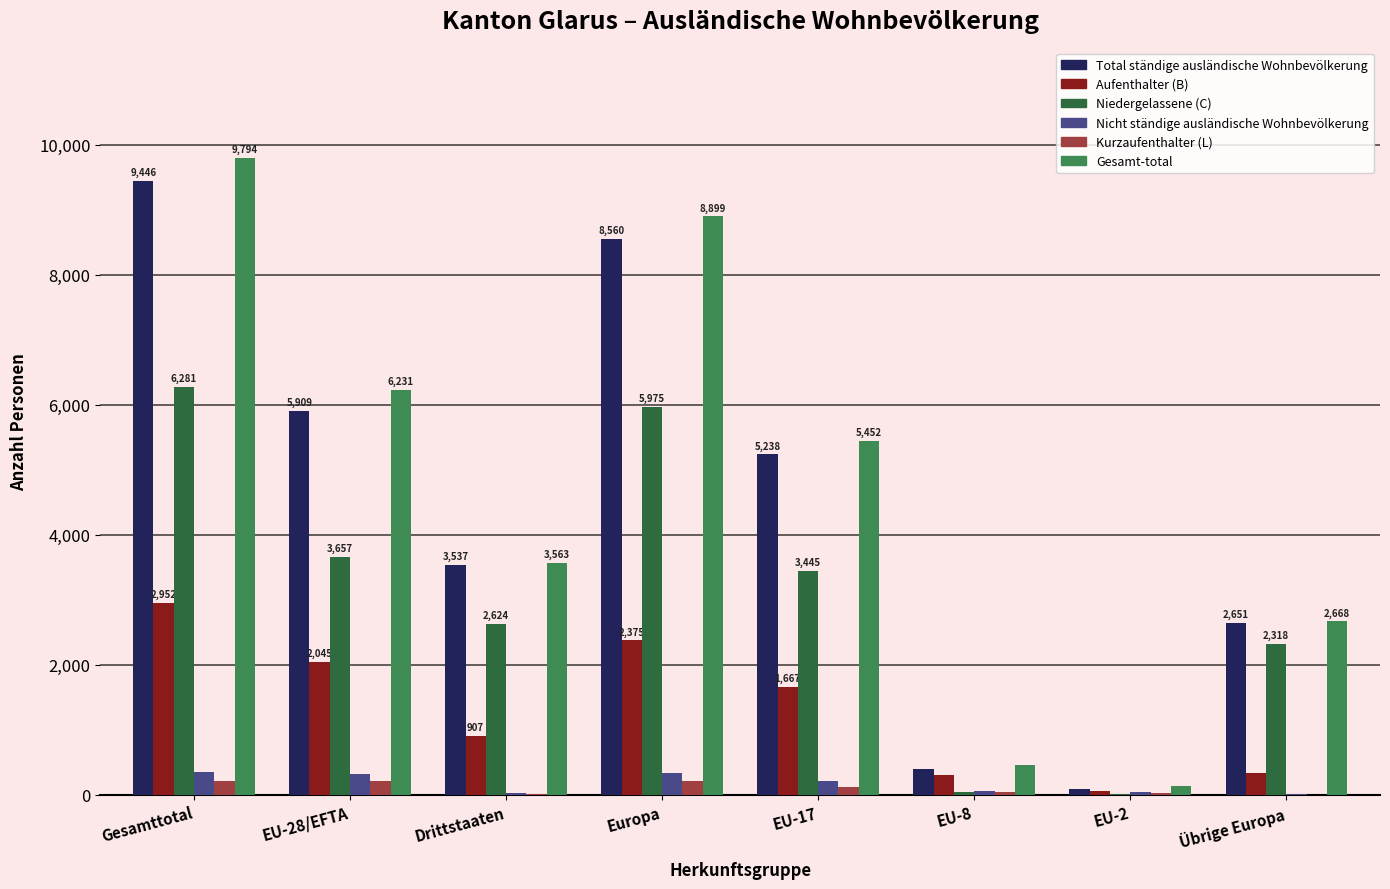

Are the bars horizontal?

No